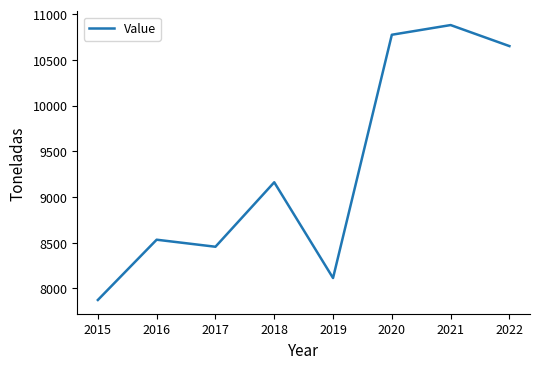

Approximately how many times larger is the value at 2016 compared to 2021?

0.8